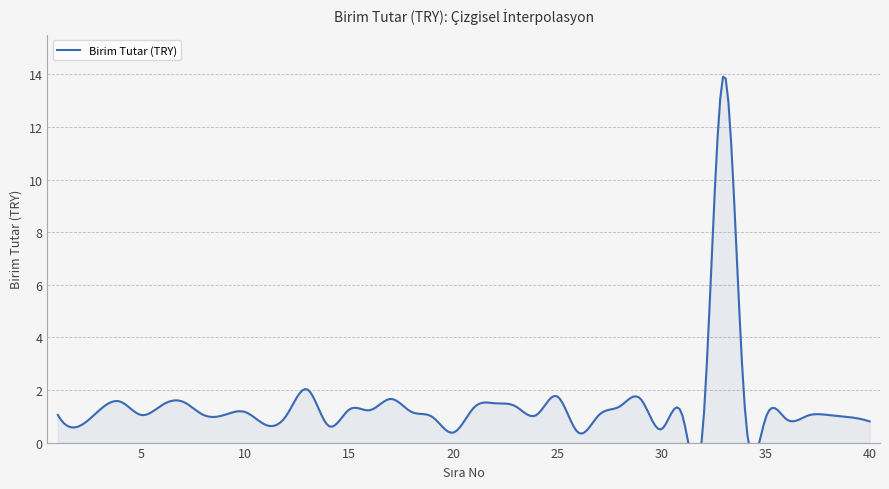

Reading left to right, transcribe all the data shown in this chart.

1.1	0.6	1.2	1.6	1.1	1.4	1.6	1.1	1.1	1.2	0.7	1.1	2.0	0.6	1.3	1.2	1.7	1.2	1.0	0.4	1.3	1.5	1.4	1.1	1.8	0.4	1.1	1.4	1.7	0.5	1.1	0.6	14.0	1.4	0.9	0.9	1.0	1.1	1.0	0.8